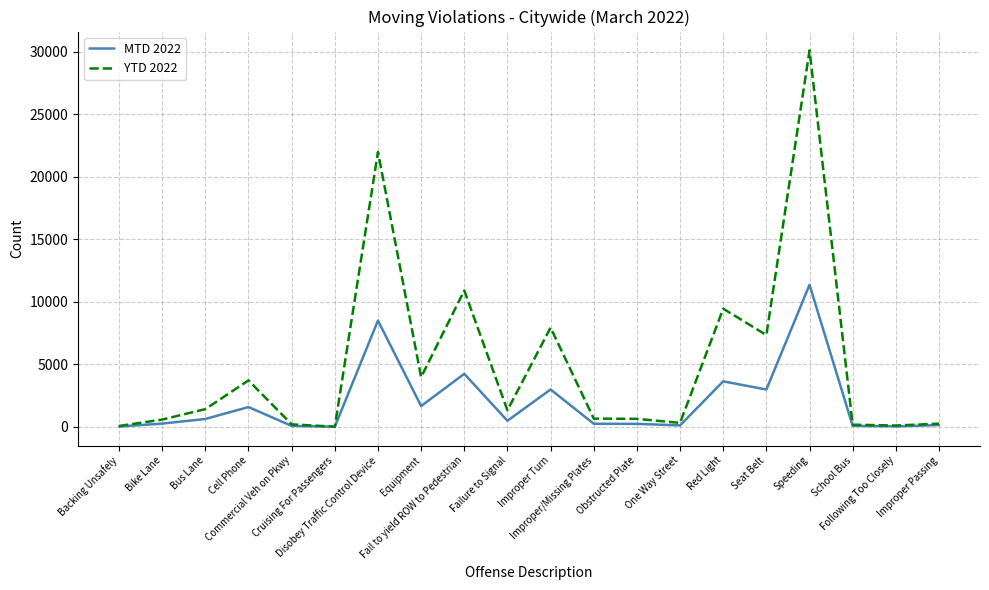

What is the maximum value for YTD 2022?

30125